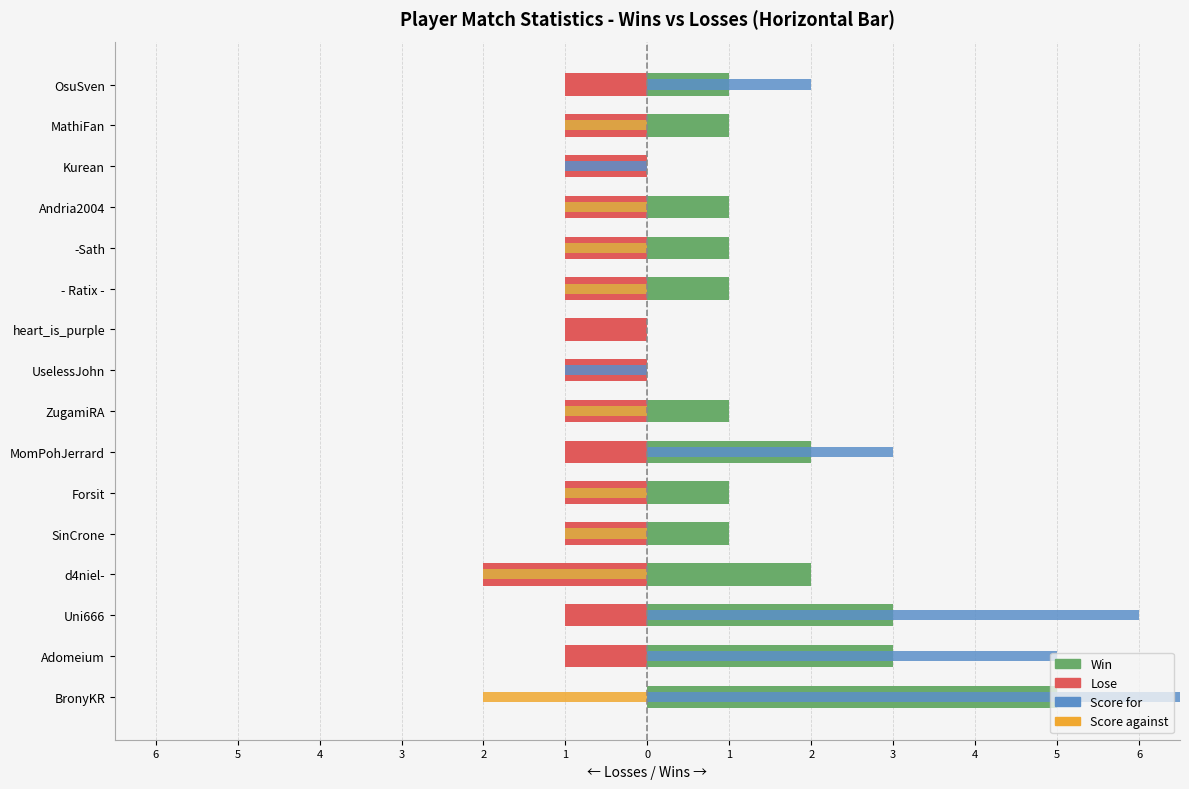

Read the Win value at - Ratix -.

1